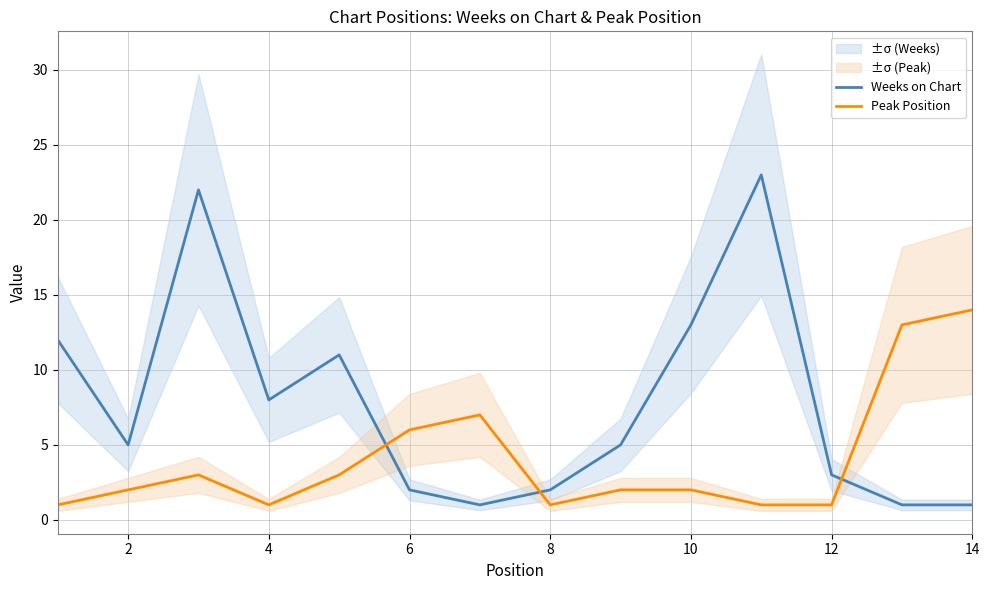

True or false: Peak Position and Weeks on Chart intersect in this chart.

True